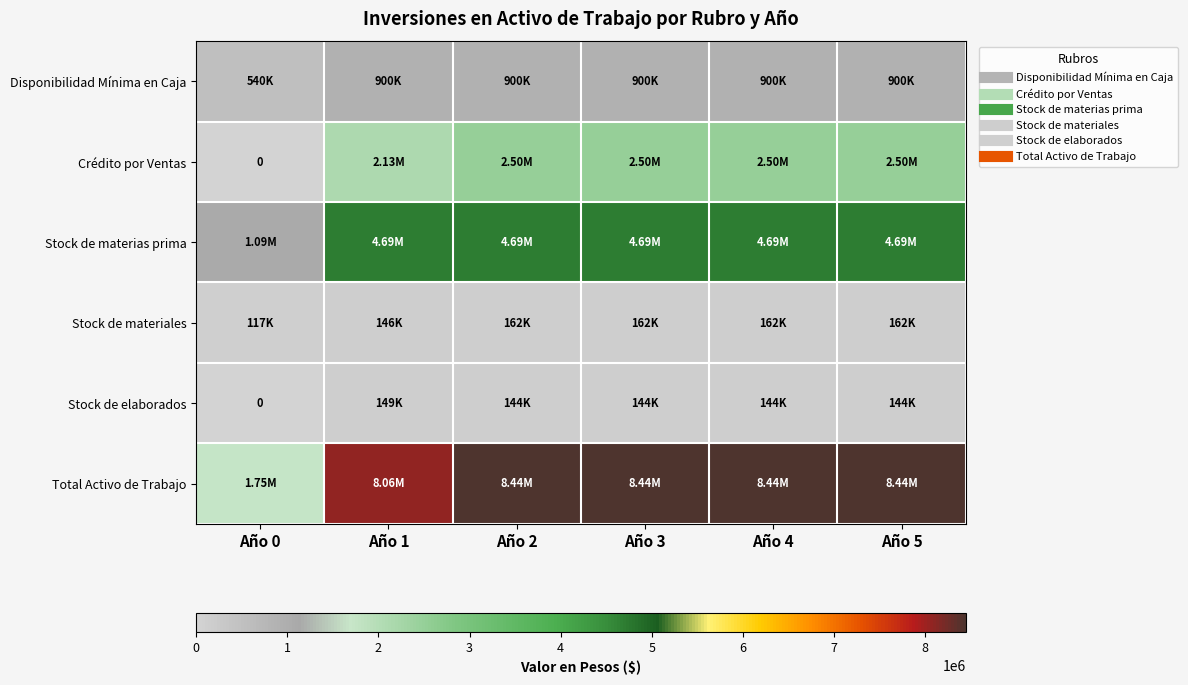

Count the number of data series in this chart.

6